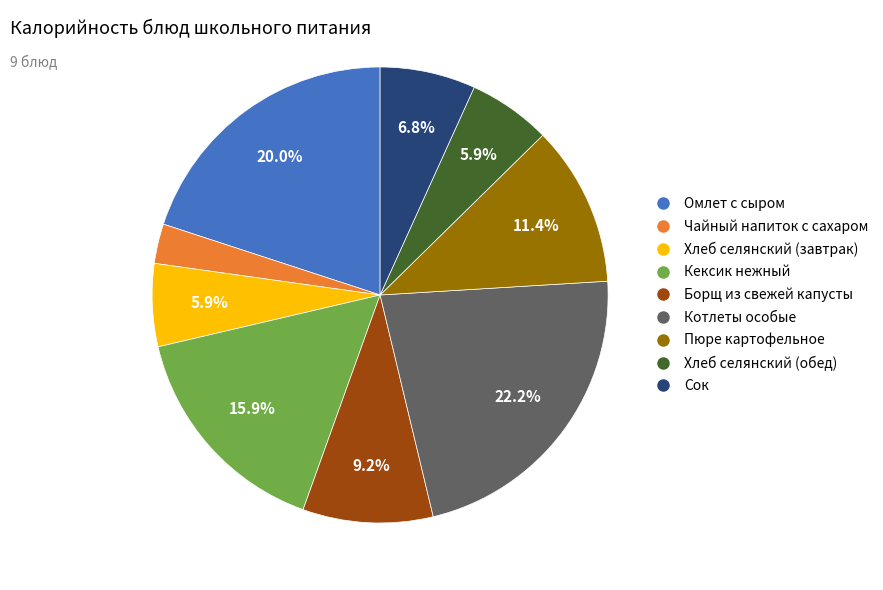

The Сок slice represents 7% of the pie. True or false?

True